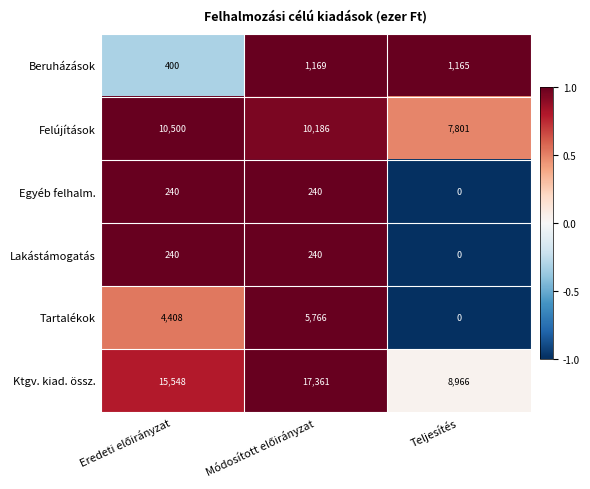

What value does the Felújítások series have at Teljesítés, to the nearest 10?

7800